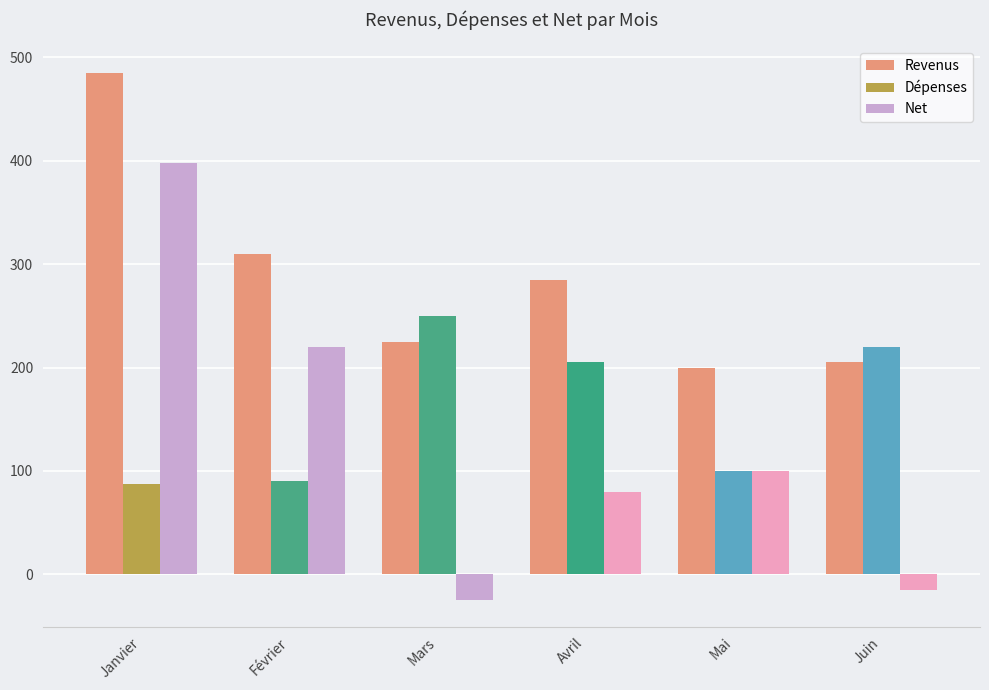

What is the sum of all Dépenses values?

952